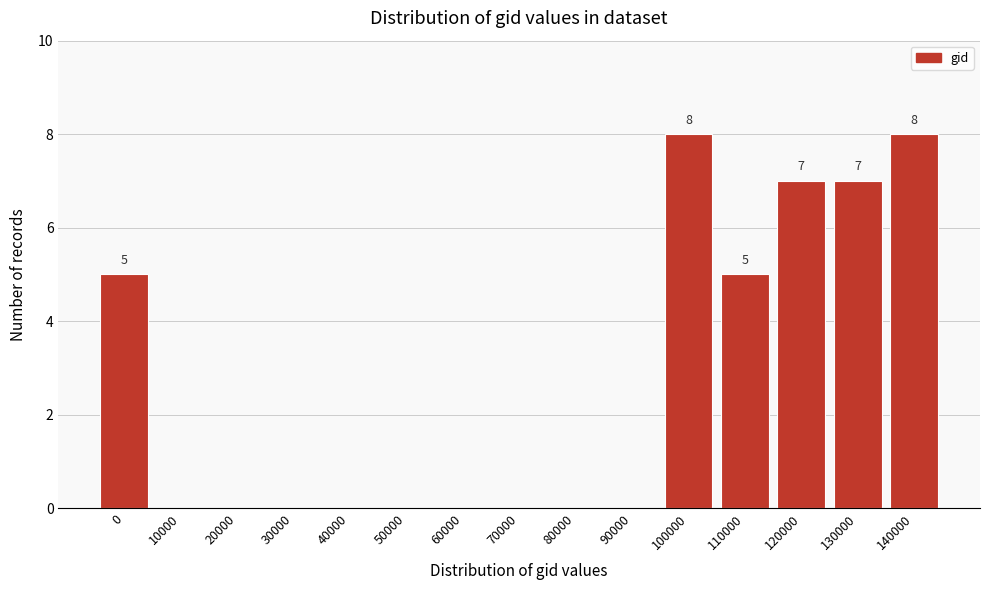

Reading left to right, transcribe all the data shown in this chart.

0=5	10000=0	20000=0	30000=0	40000=0	50000=0	60000=0	70000=0	80000=0	90000=0	100000=8	110000=5	120000=7	130000=7	140000=8